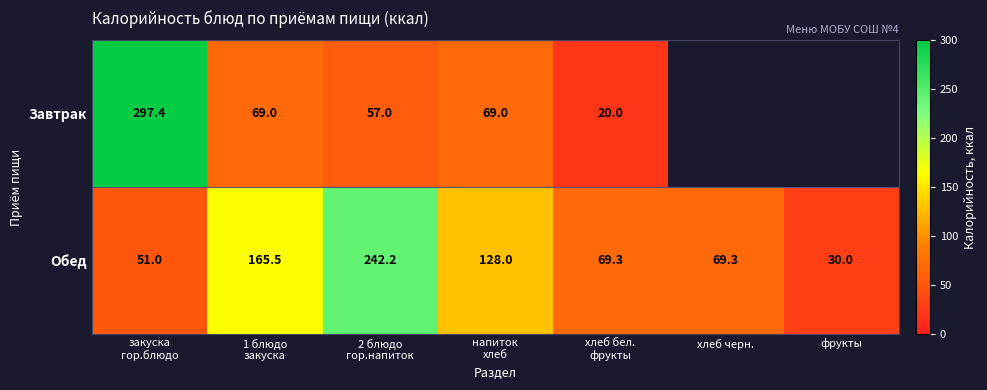

What is the minimum value for Обед?

30.0